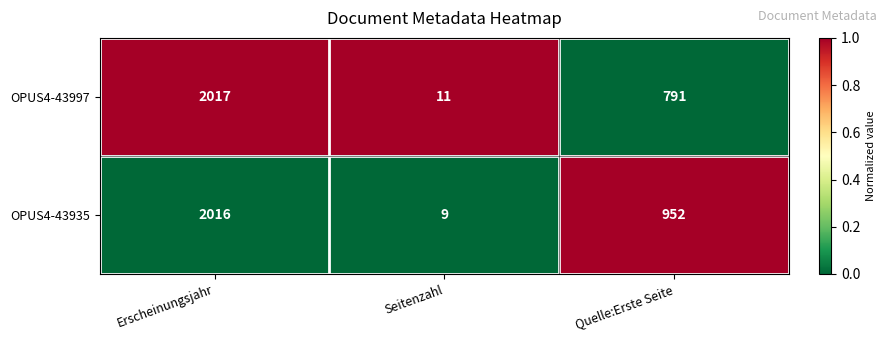

The value of OPUS4-43997 at Quelle:Erste Seite is 271. True or false?

False